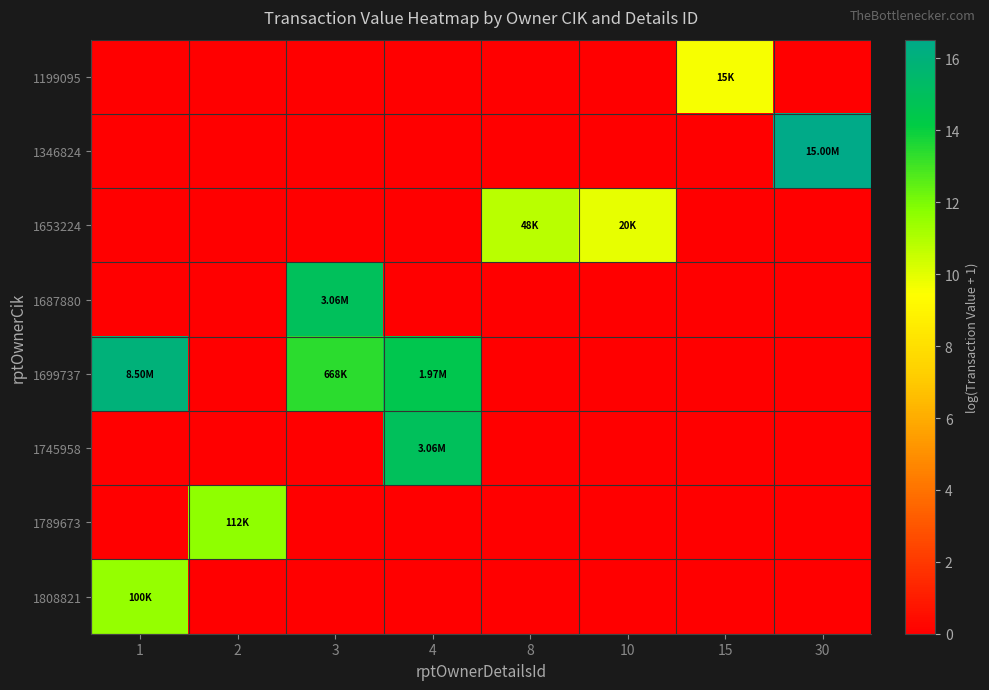

At how many categories does at least one series exceed 6?

8